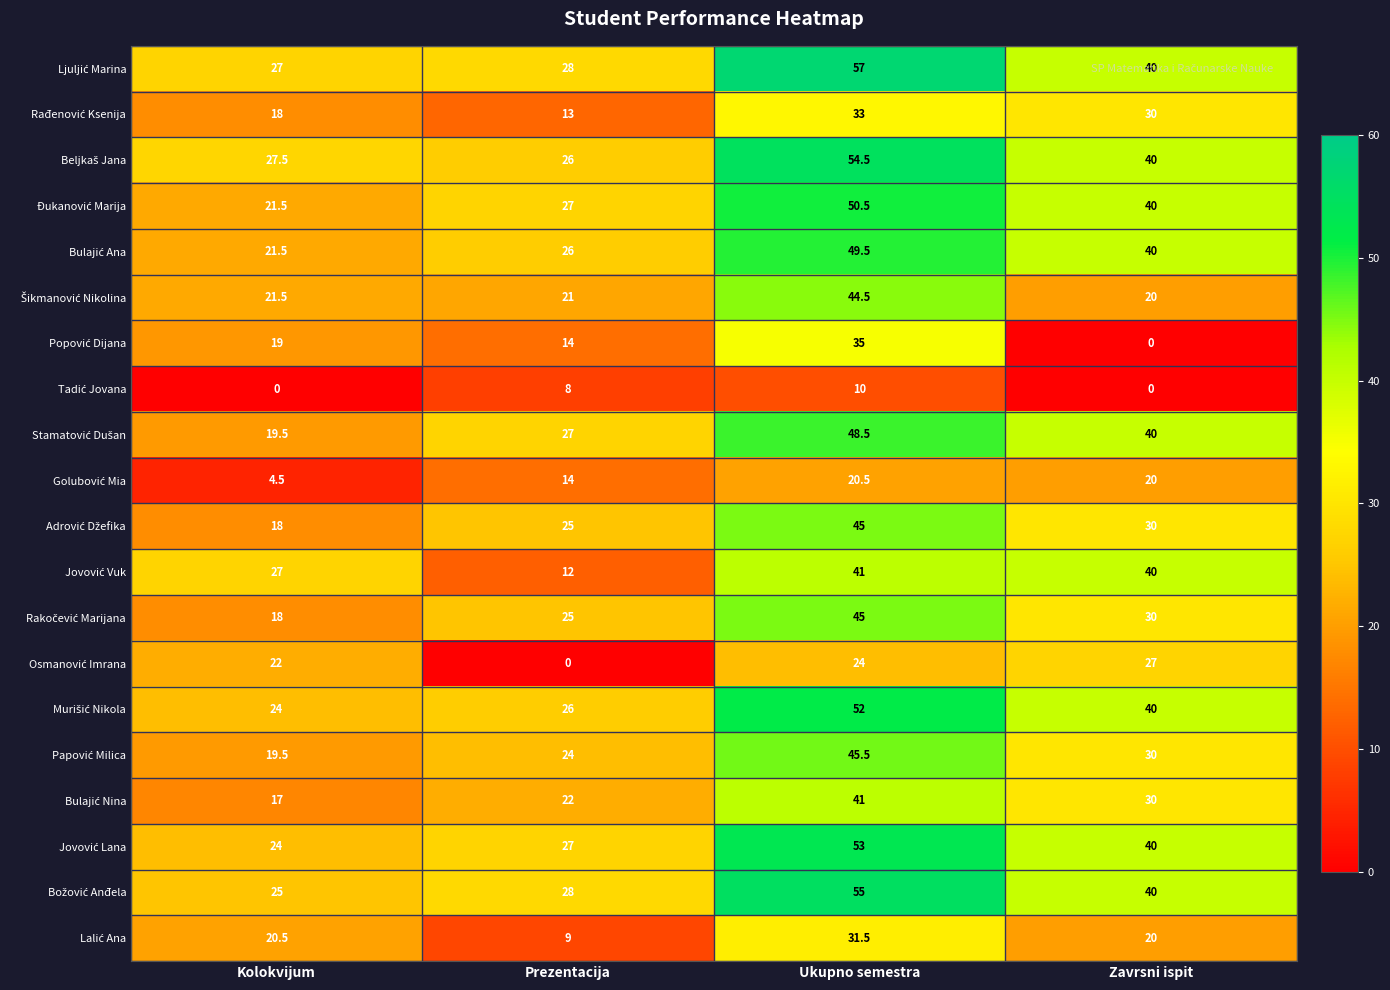

What is the greatest value displayed?

57.0